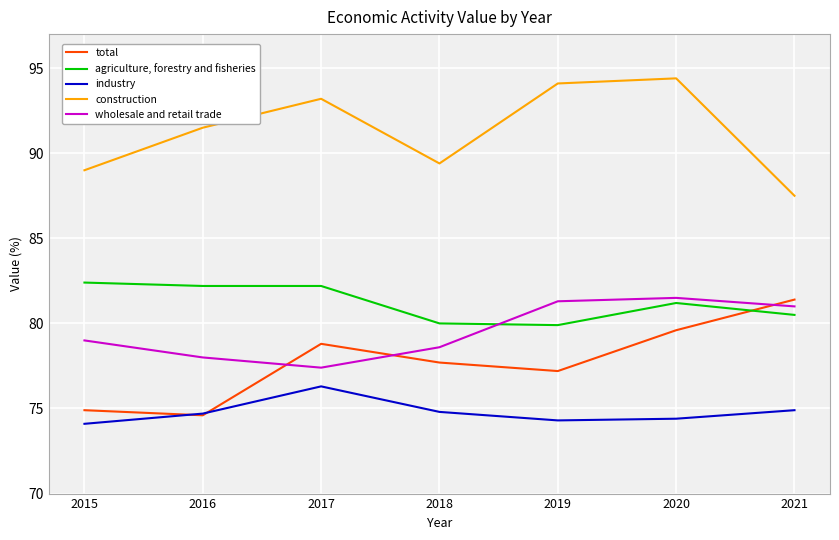

At which label does total first exceed 77?

2017